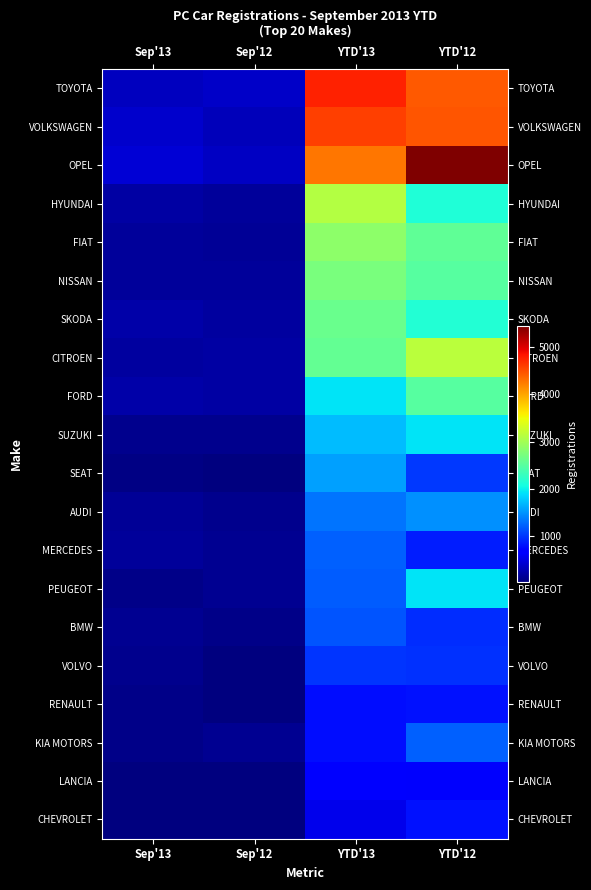

What is the difference between the highest and lowest values at YTD'12?

4796